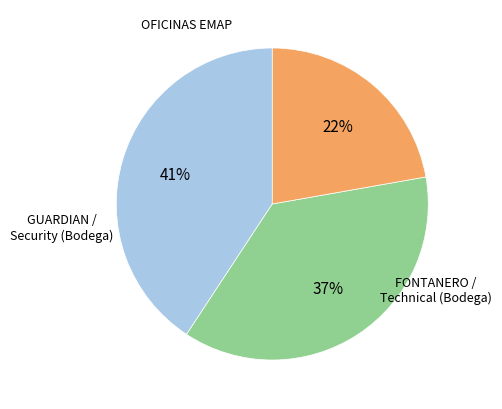

To the nearest percent, what is the difference between the largest and smallest slice percentages?

19%